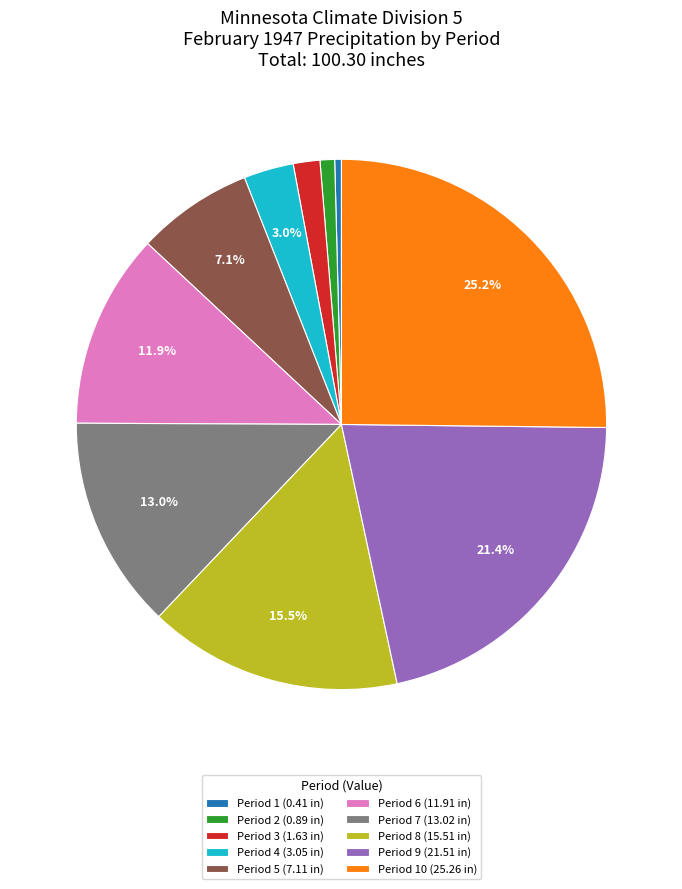

Approximately how many times larger is the value at Period 6 (11.91 in) compared to Period 7 (13.02 in)?

0.9